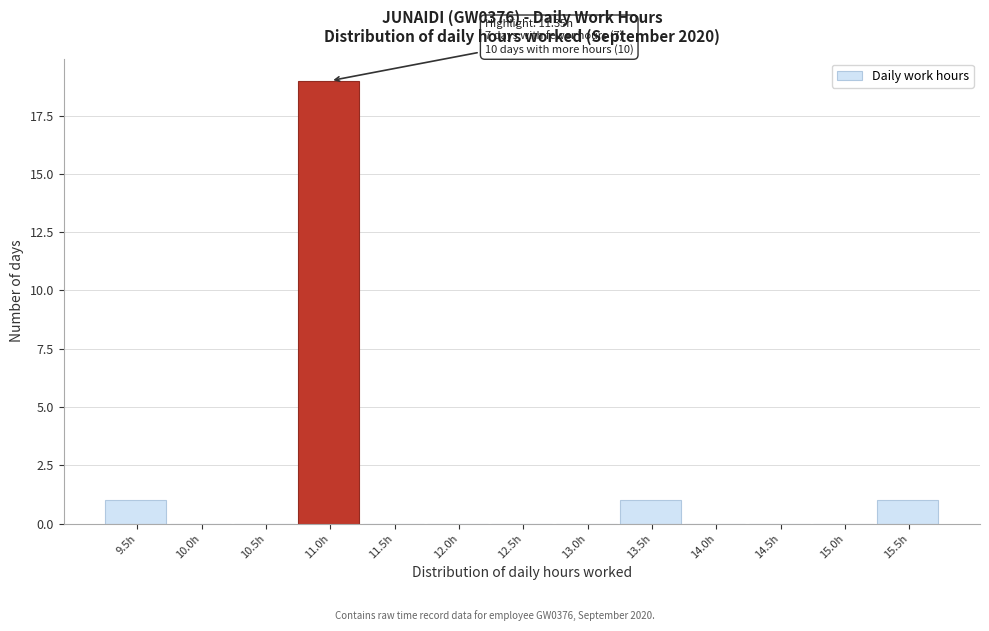

Reading right to left, transcribe all the data shown in this chart.

15.5h=1	15.0h=0	14.5h=0	14.0h=0	13.5h=1	13.0h=0	12.5h=0	12.0h=0	11.5h=0	11.0h=19	10.5h=0	10.0h=0	9.5h=1